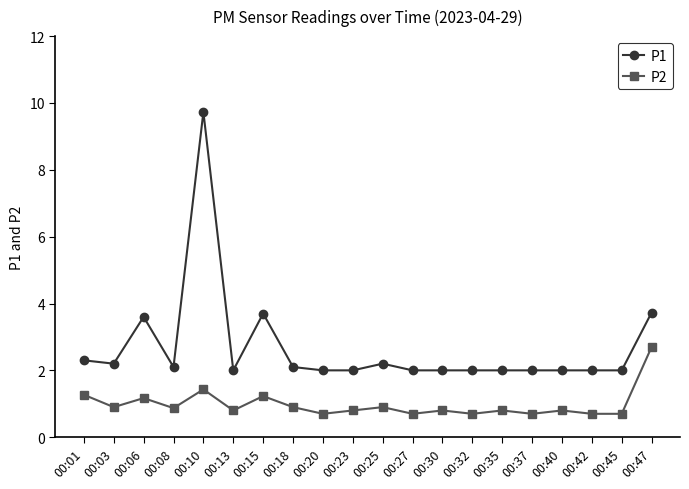

True or false: P1 and P2 intersect in this chart.

False